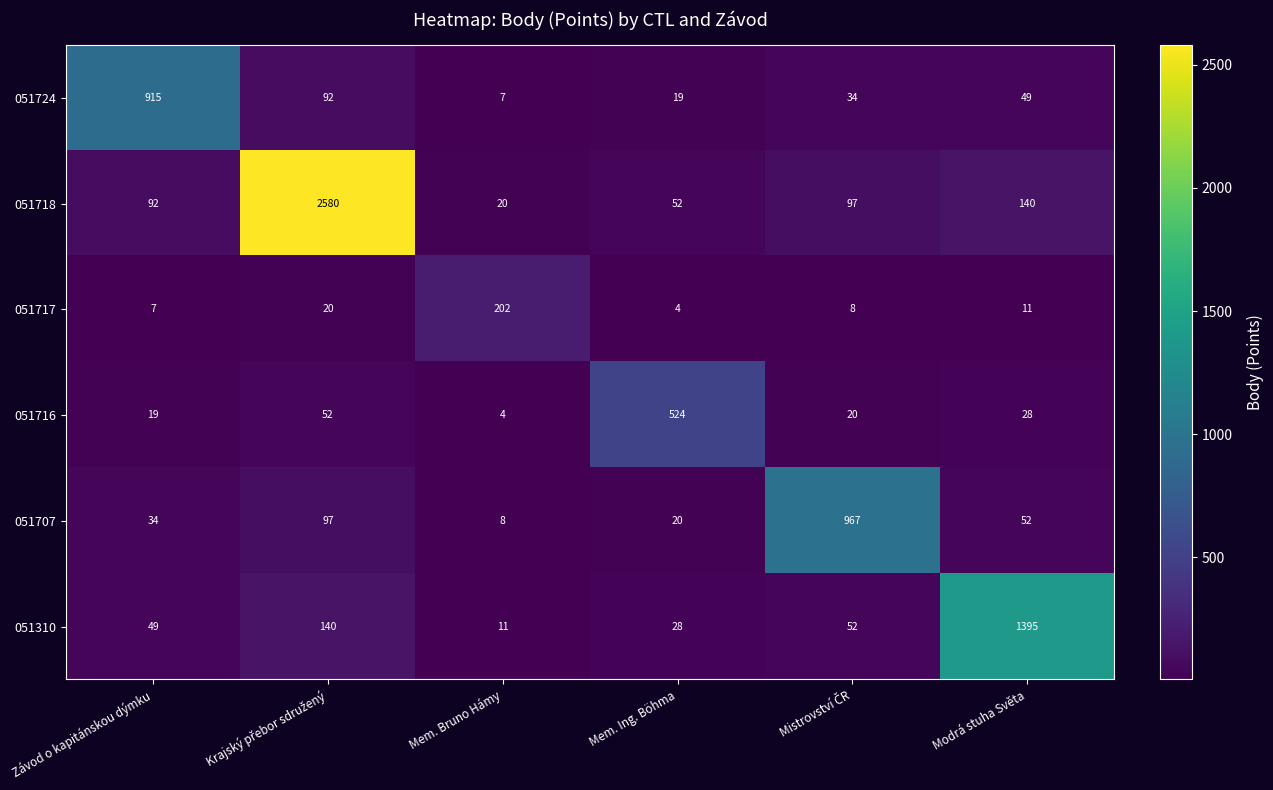

List the series in order of their peak value, lowest first.

051717, 051716, 051724, 051707, 051310, 051718